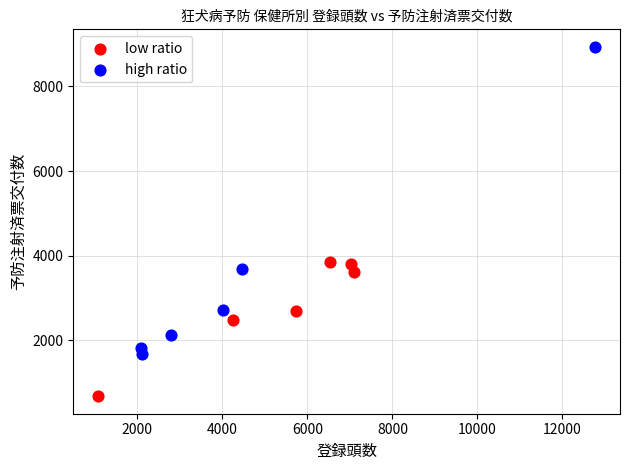

Which series reaches the maximum Y coordinate?

high ratio